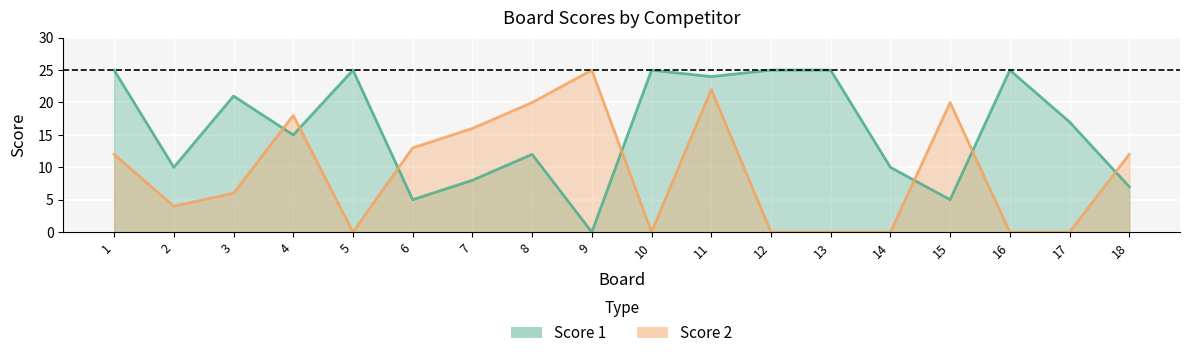

Where do Score 1 and Score 2 first cross each other?

3 and 4